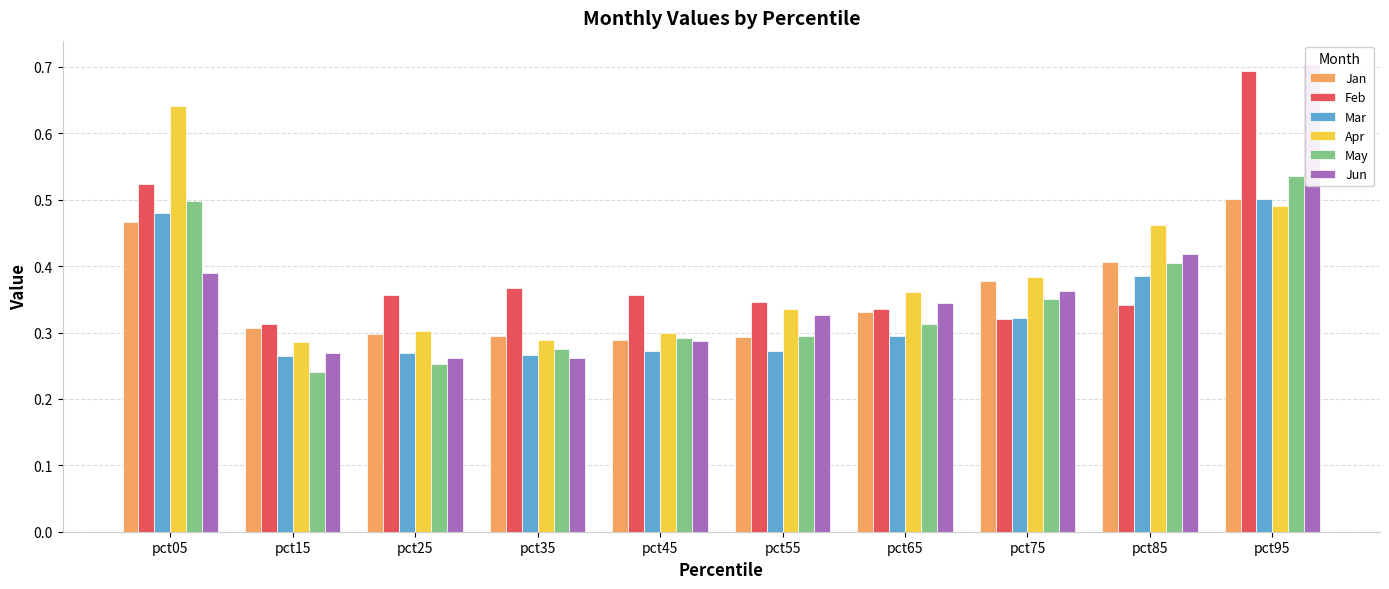

What is the sum of all May values?

3.5